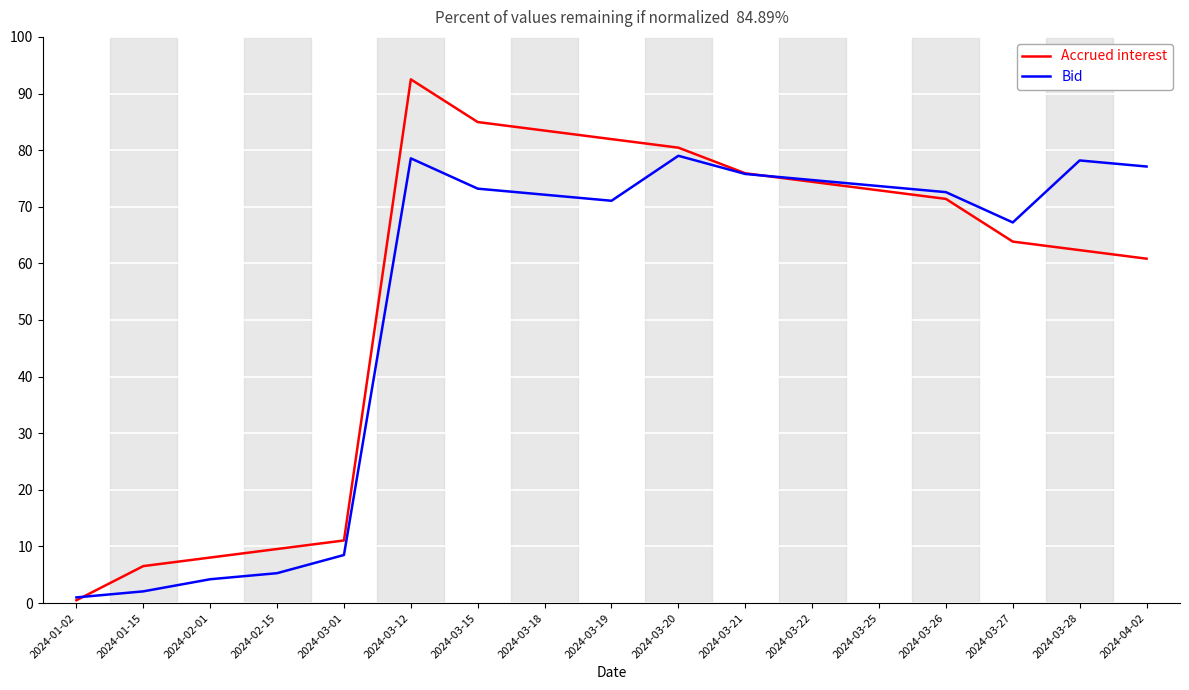

What is the smallest value displayed?

0.5